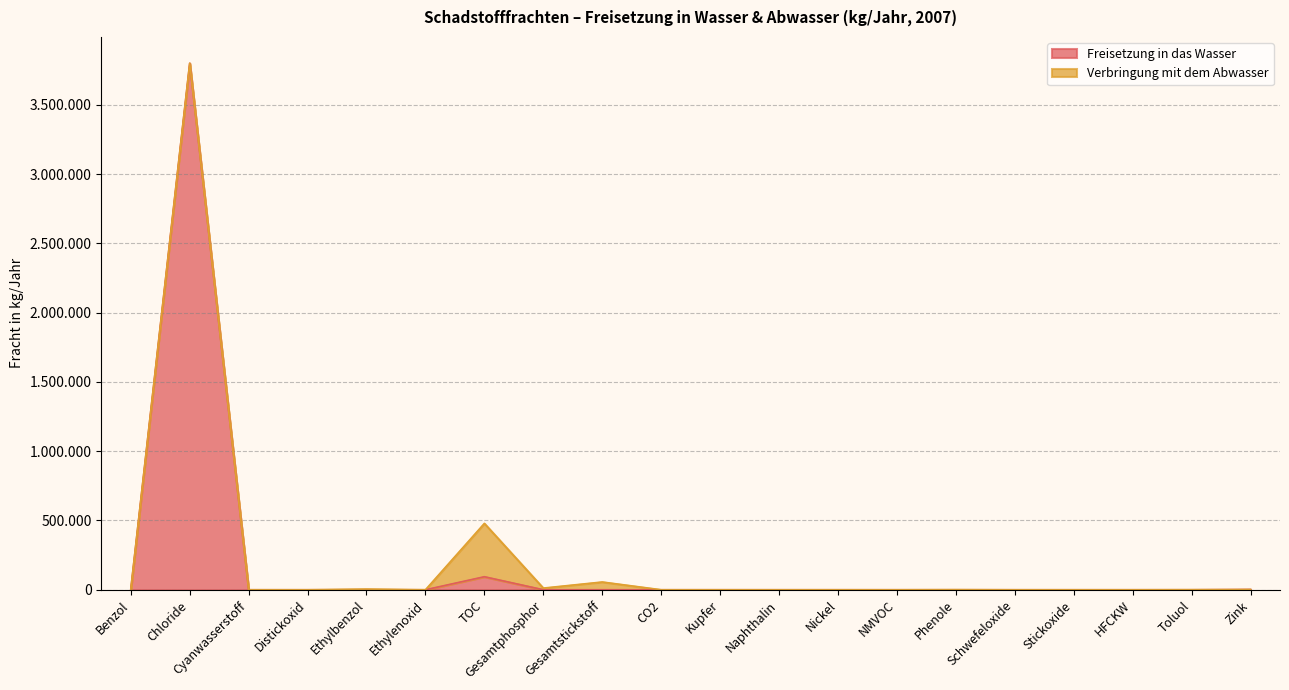

Does the chart display data point markers on the line(s)?

No